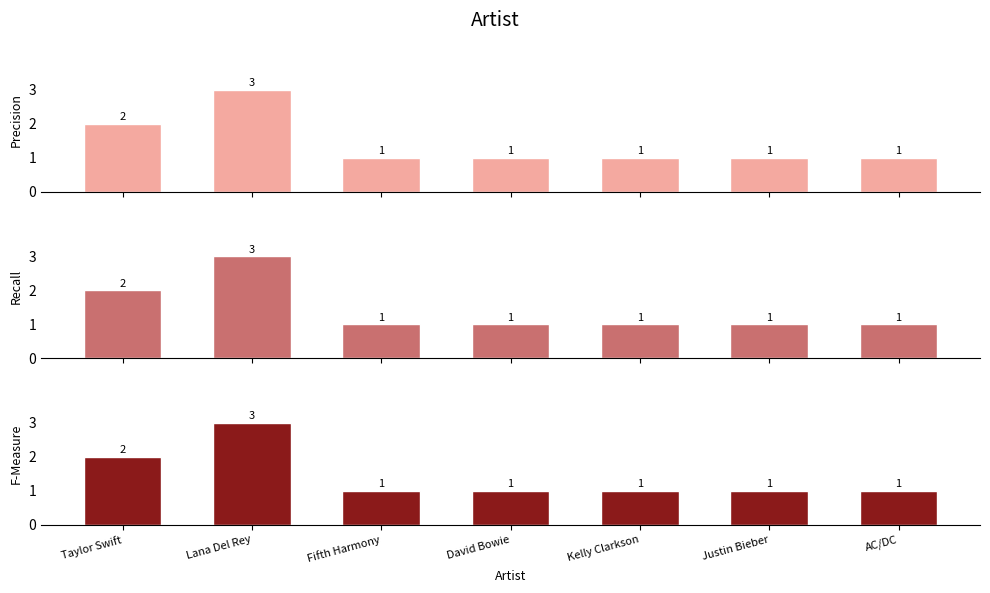

Which has a higher value, David Bowie or AC/DC?

David Bowie